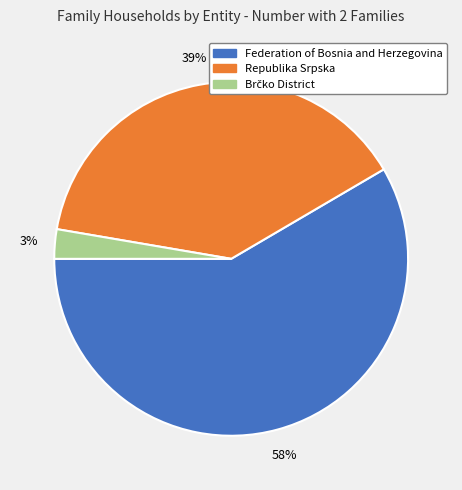

Is Federation of Bosnia and Herzegovina the majority of the pie?

Yes